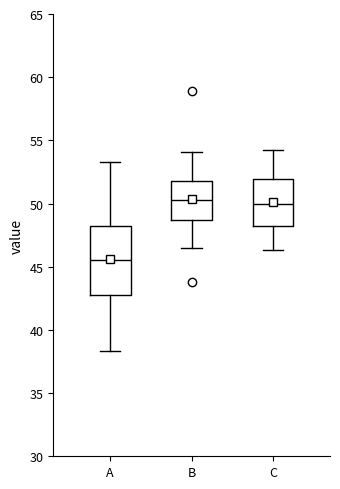

Reading left to right, transcribe this box plot: for each box, give where its median line is, the range the box spans, and where its two whiskers end, as read against the y-axis. The values are not printed on the chart, so give them approximately, as read against the axis.

A: median 45.5, box 42.5 to 48.0, whiskers 38.5 to 53.5
B: median 50.5, box 48.5 to 52.0, whiskers 46.5 to 54.0
C: median 50.0, box 48.0 to 52.0, whiskers 46.5 to 54.0